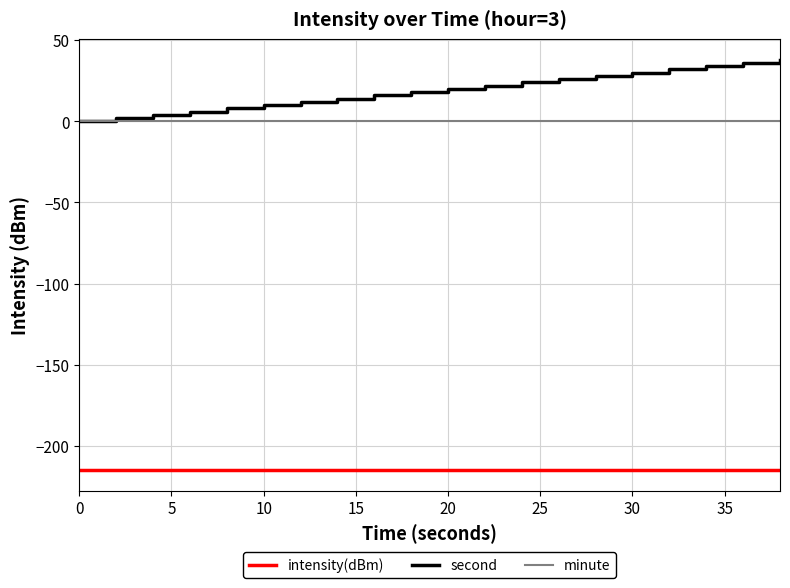

Count the number of categories in the chart.

20